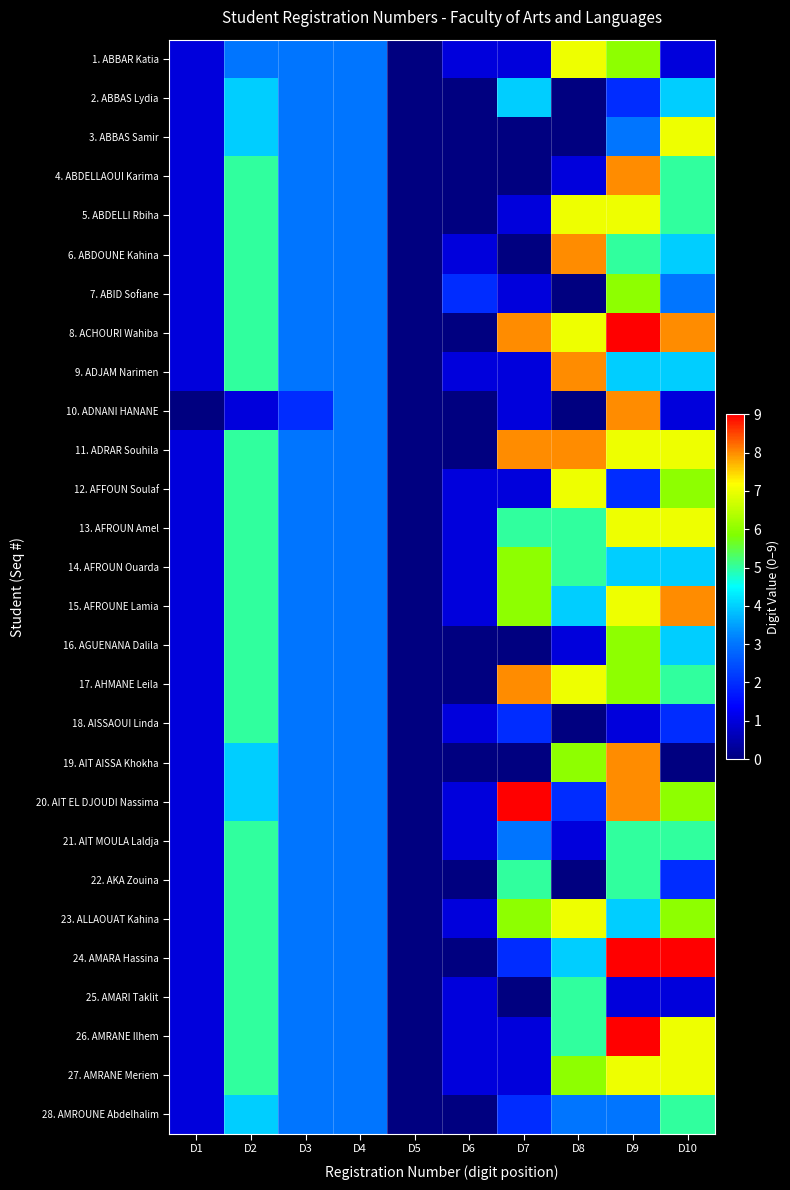

Which series has the widest spread of values?

8. ACHOURI Wahiba